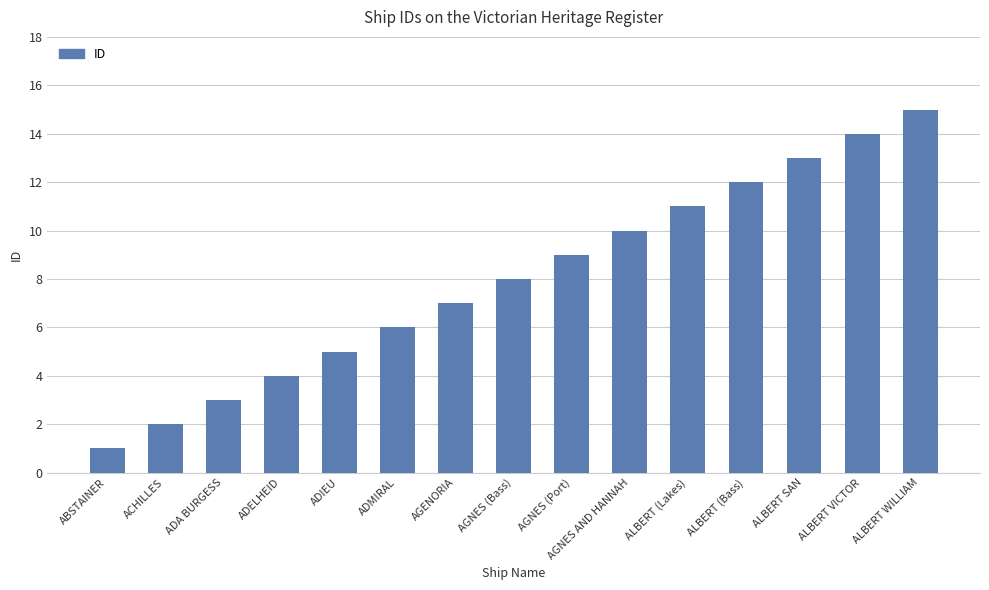

What is the label of the 14th bar from the left?

ALBERT VICTOR